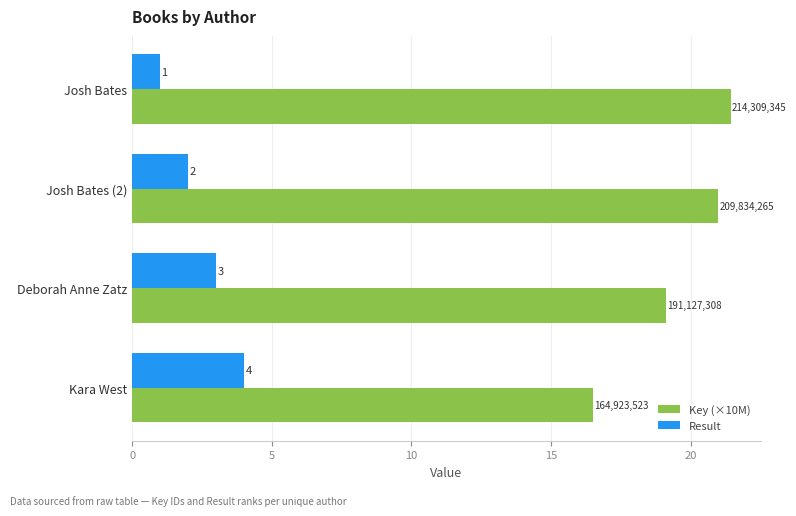

What are all the series names shown in the legend?

Key (×10M), Result